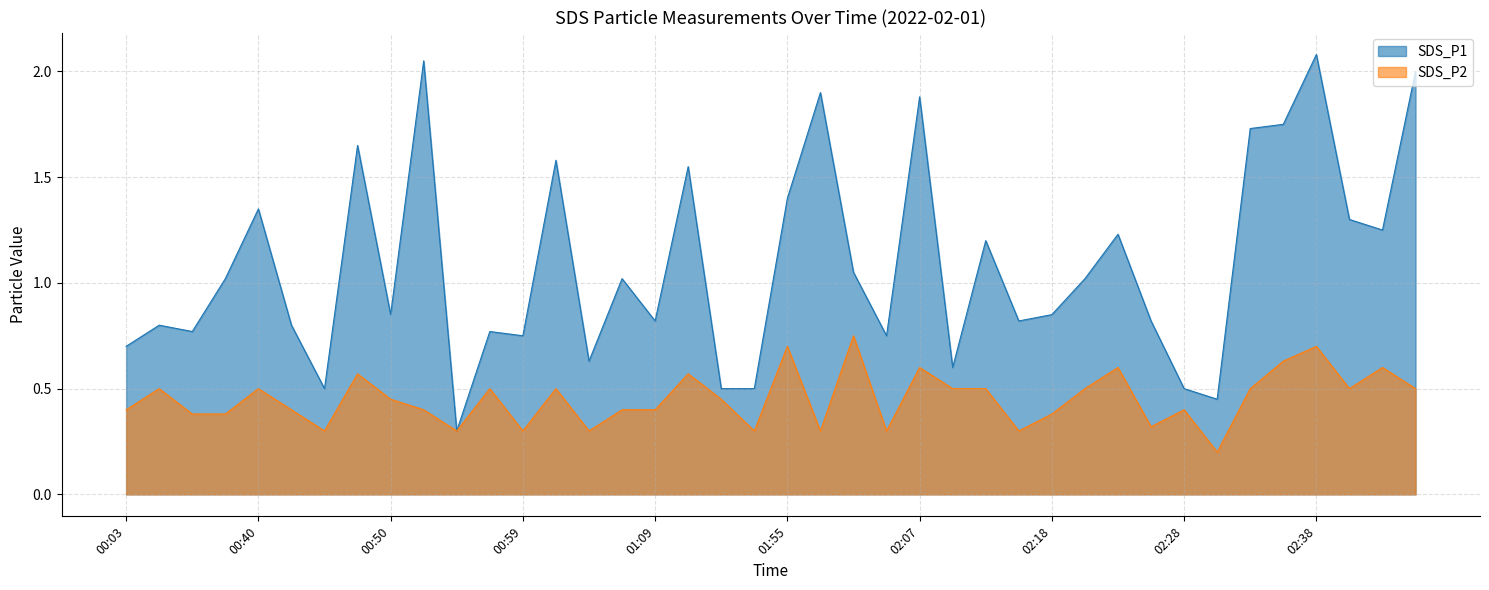

Which label corresponds to the smallest value in the chart?

02:30